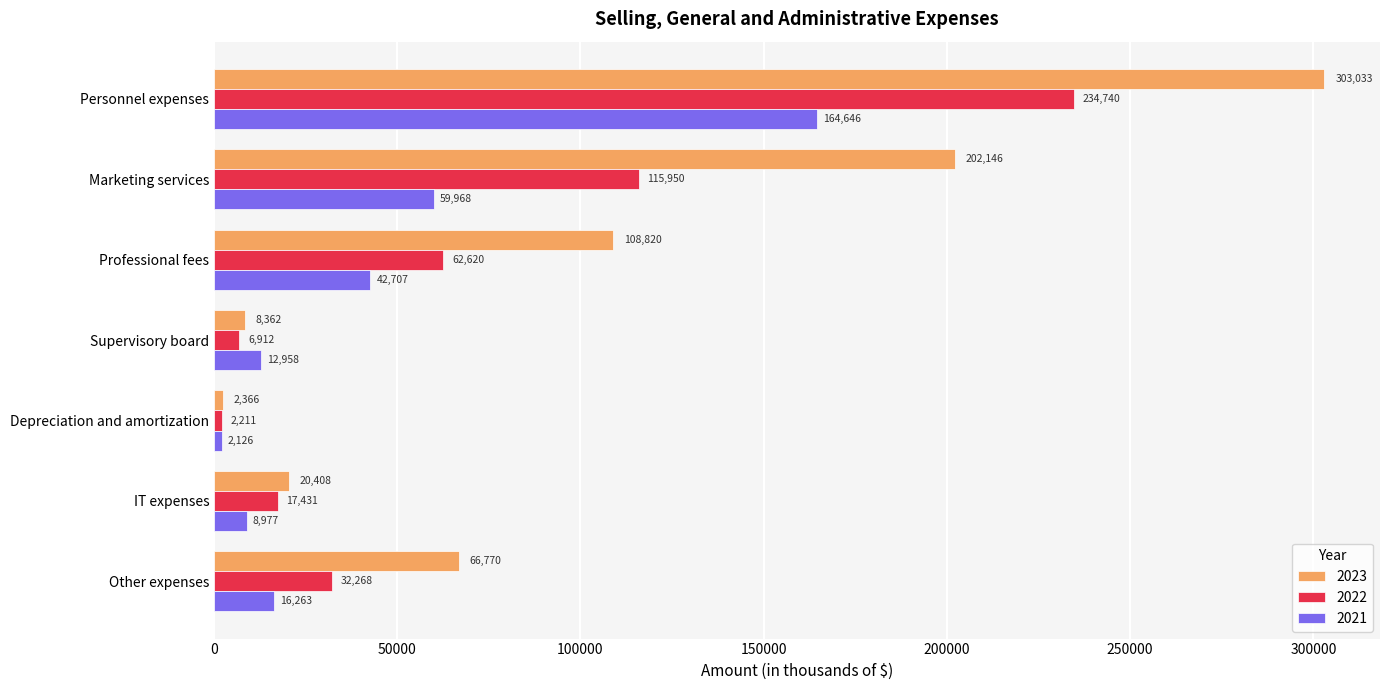

Which category has the lowest value in the 2023 series?

Depreciation and amortization